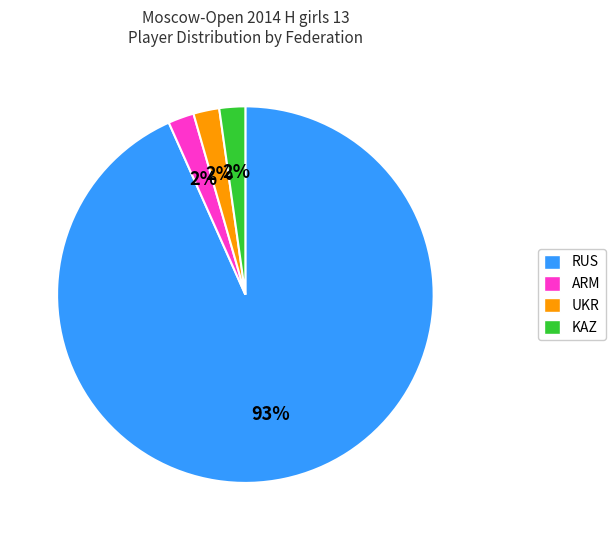

Is the sum of ARM and UKR greater than half?

No